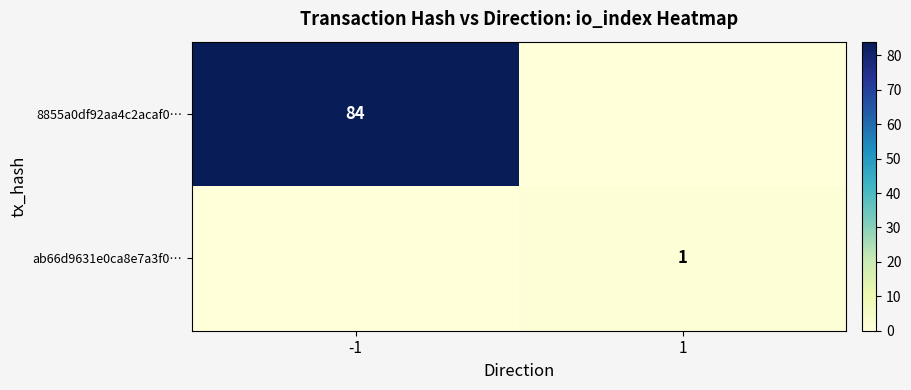

Is it true that 8855a0df92aa4c2acaf0… equals 19 at -1?

False